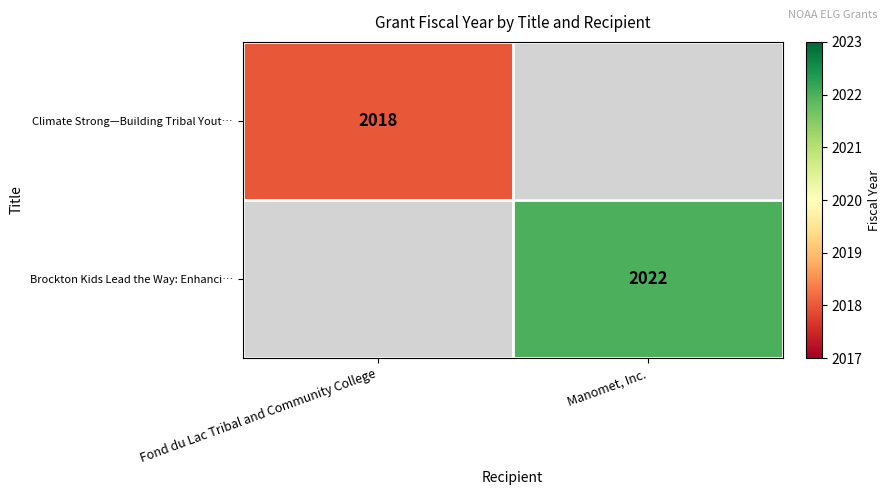

The Climate Strong—Building Tribal Yout… series shows 3056 at Fond du Lac Tribal and Community College. True or false?

False